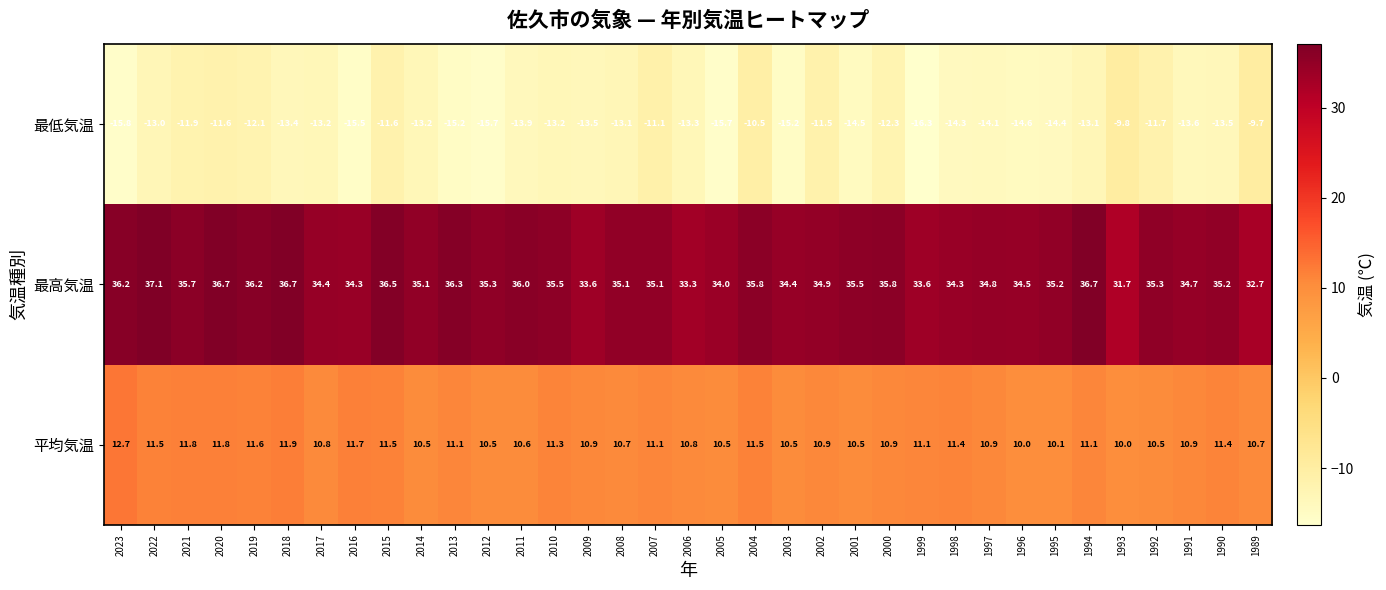

What is the sum of all 平均気温 values?

385.7